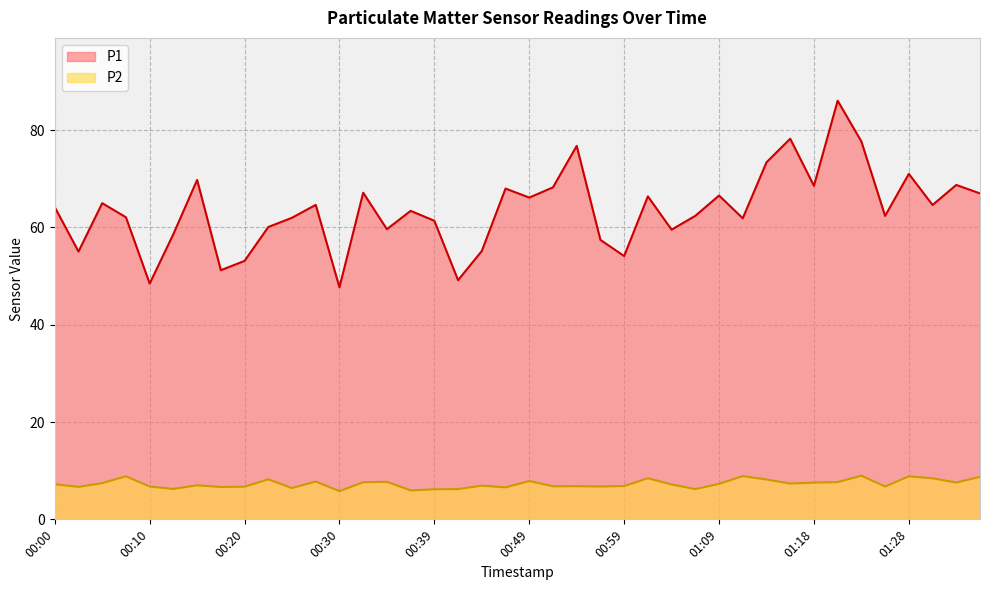

At which label does P2 reach its peak?

01:23